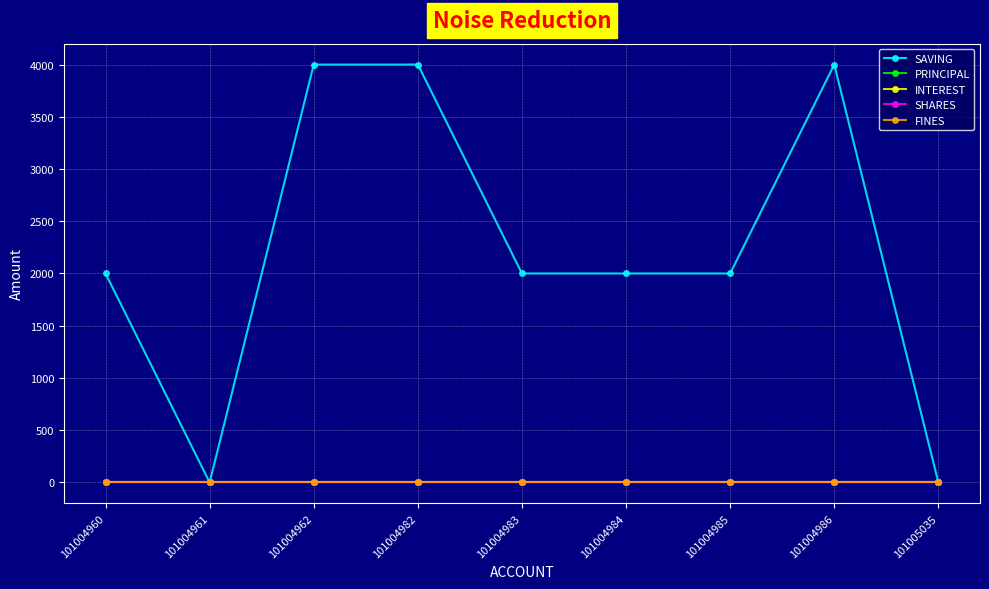

What is the difference between the highest and lowest values at 101004984?

2000